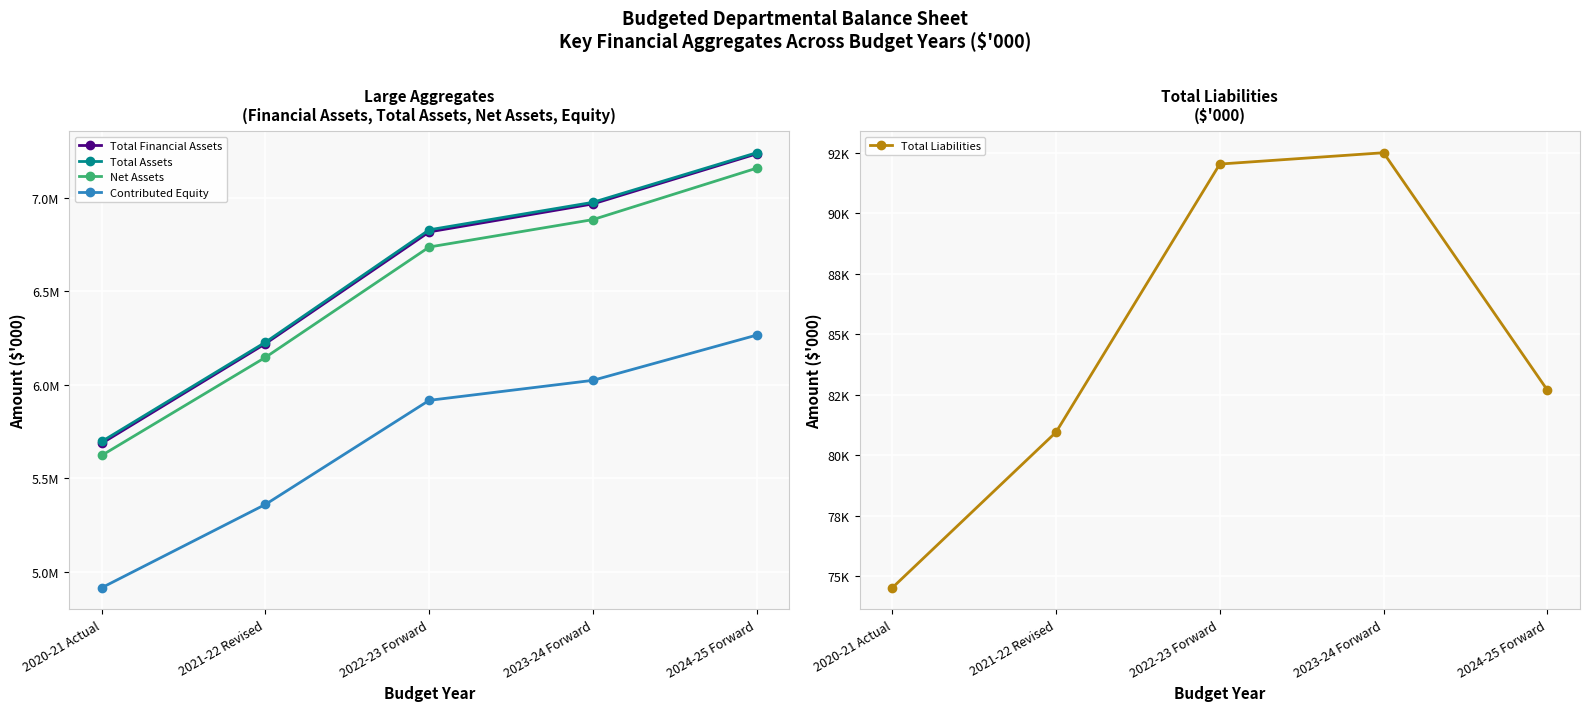

What is the difference between the highest and lowest values at 2023-24 Forward?

6884201